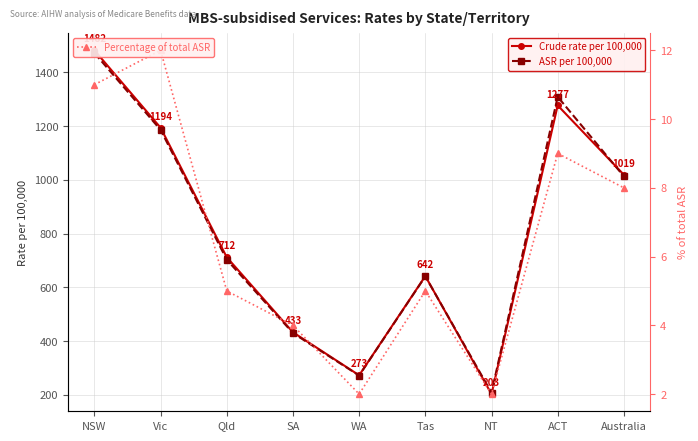

At which label does ASR per 100,000 reach its peak?

NSW